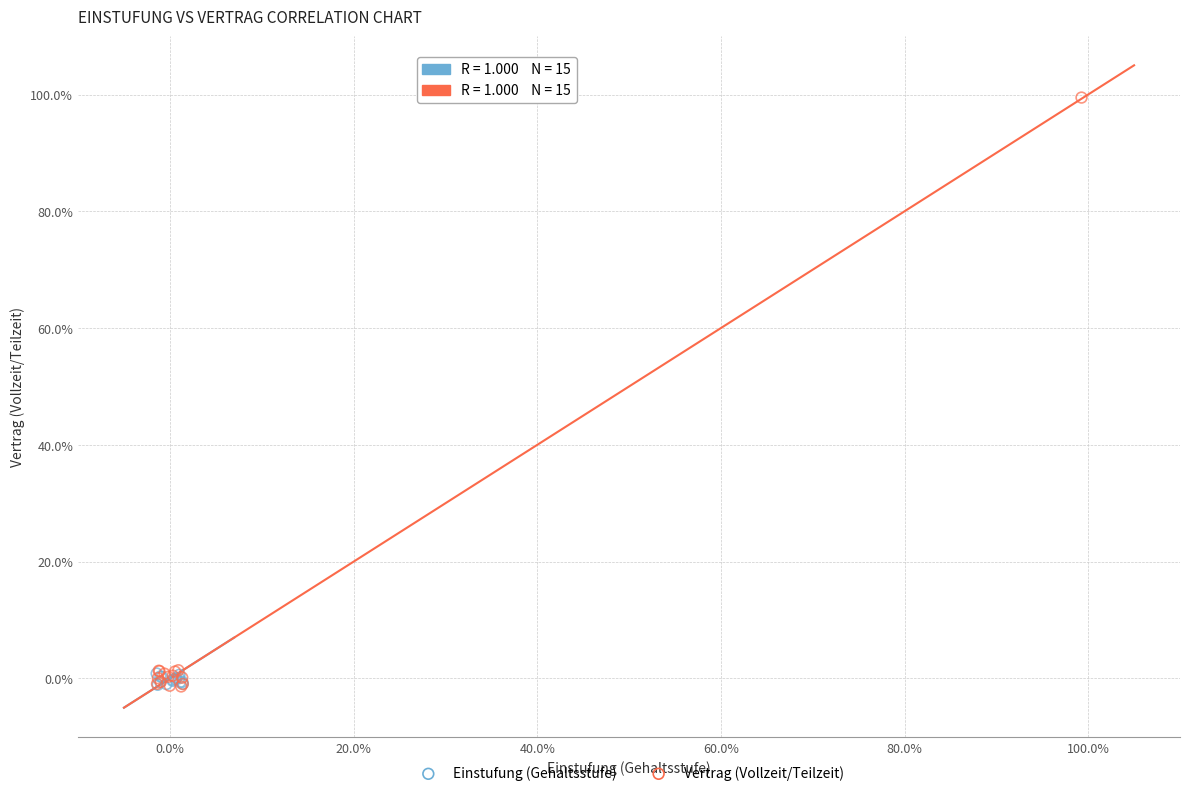

Which series has the largest Y range (max minus min)?

Vertrag (Vollzeit/Teilzeit)